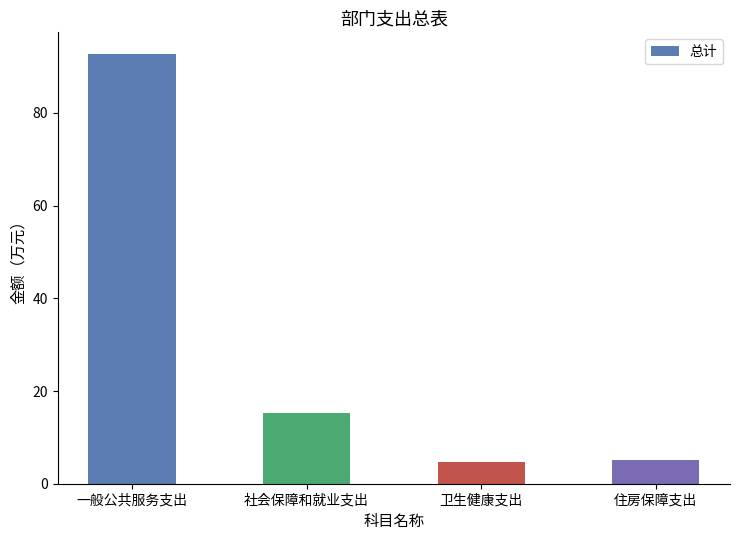

Reading left to right, list all the values displayed in this chart.

92.7	15.2	4.6	5.2